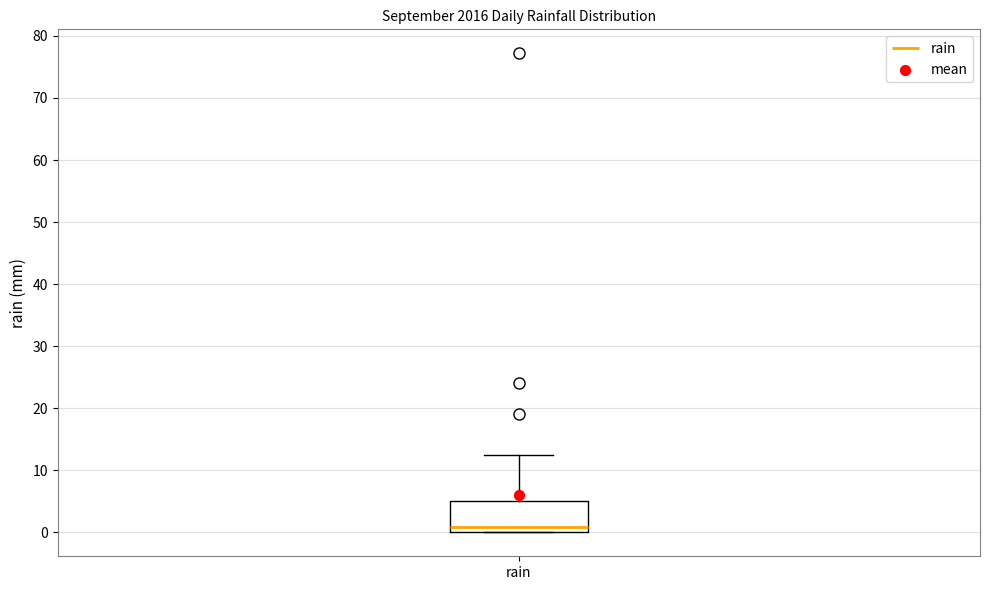

Read this box plot against the y-axis: the position of the median line, the range covered by the box, and the ends of both whiskers. The values are not printed on the chart, so give them approximately, as read against the axis.

median 1, box 0 to 5, whiskers 0 to 12